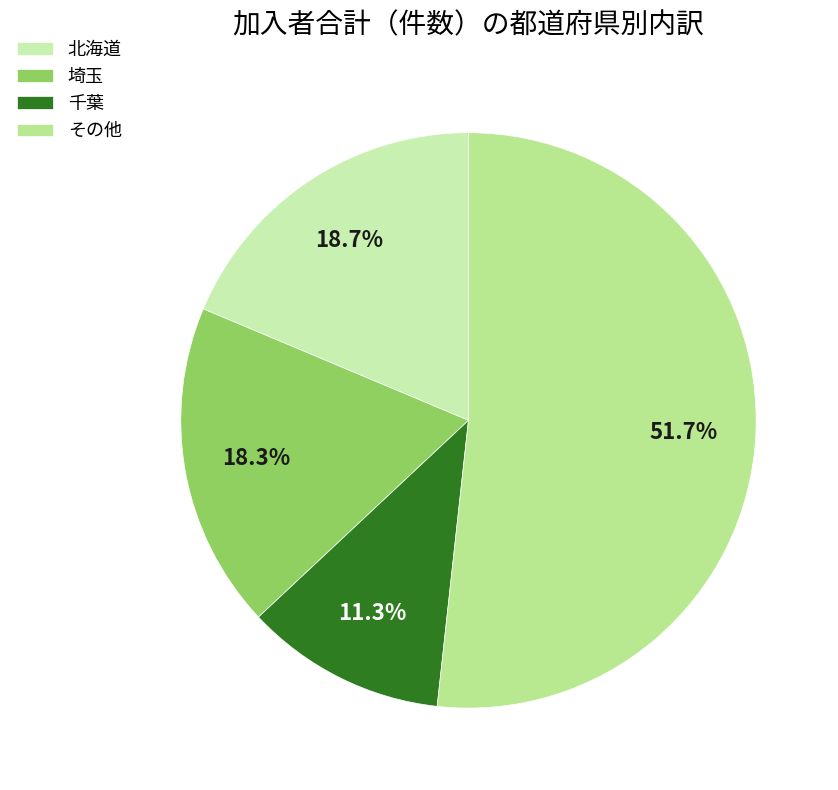

How many slices are in this pie chart?

4